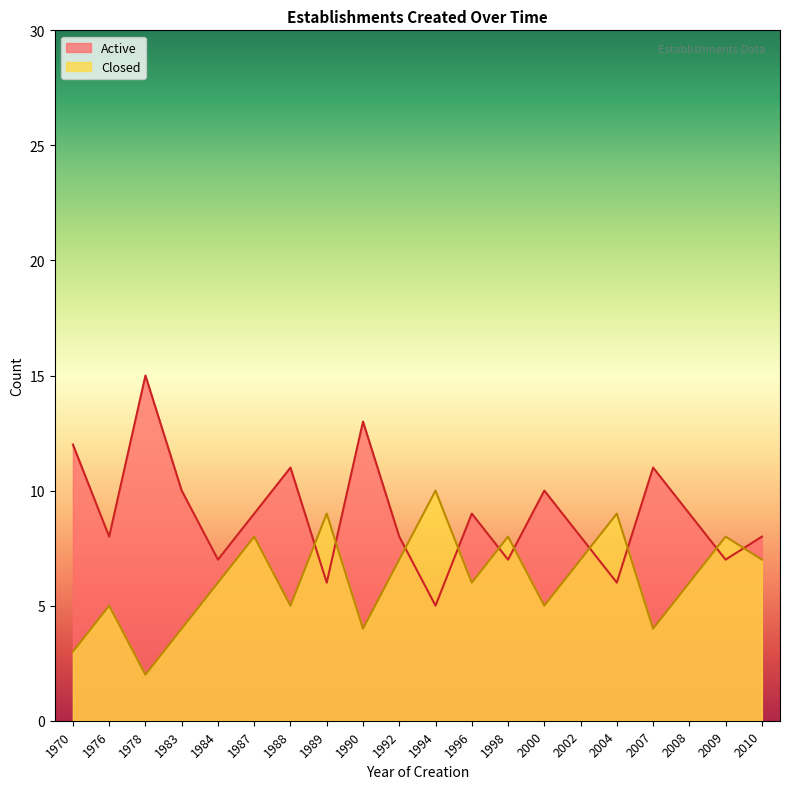

How many lines are shown in the chart?

2